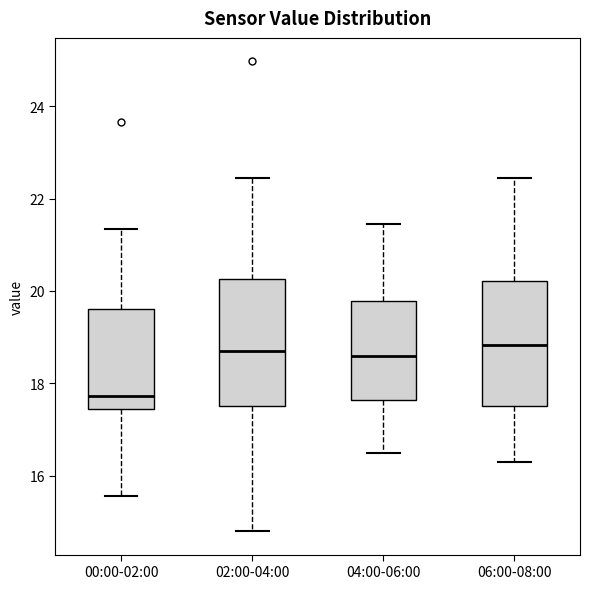

Where does the lower whisker of the box for 06:00-08:00 end on the y-axis? The values are not printed on the chart, so give them approximately, as read against the axis.

16.4